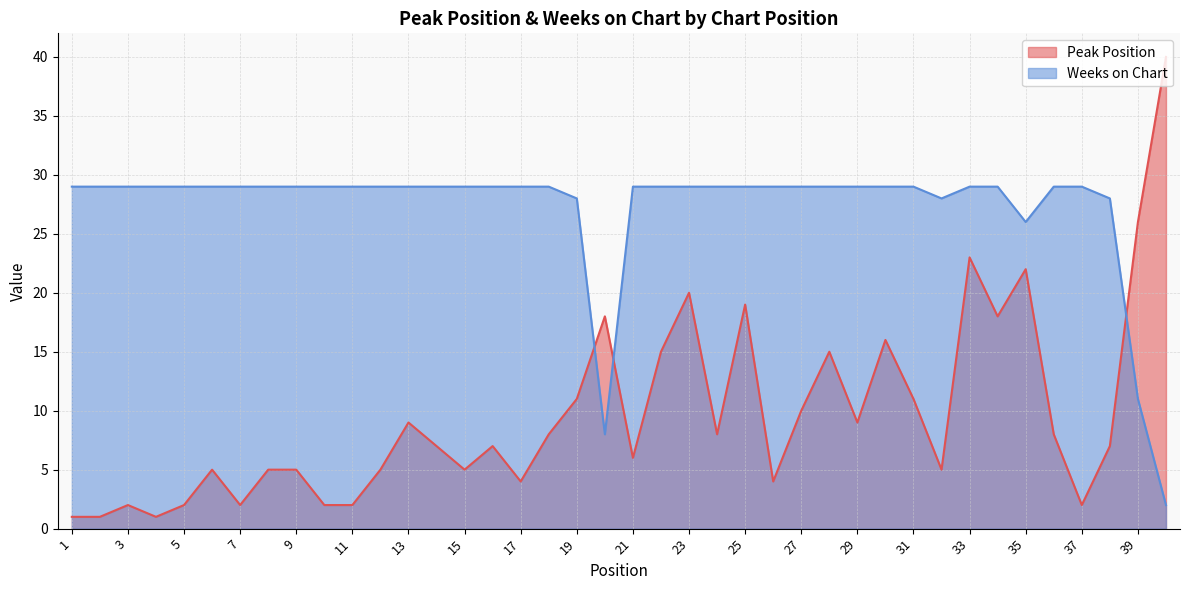

True or false: Weeks on Chart and Peak Position cross at least once.

True